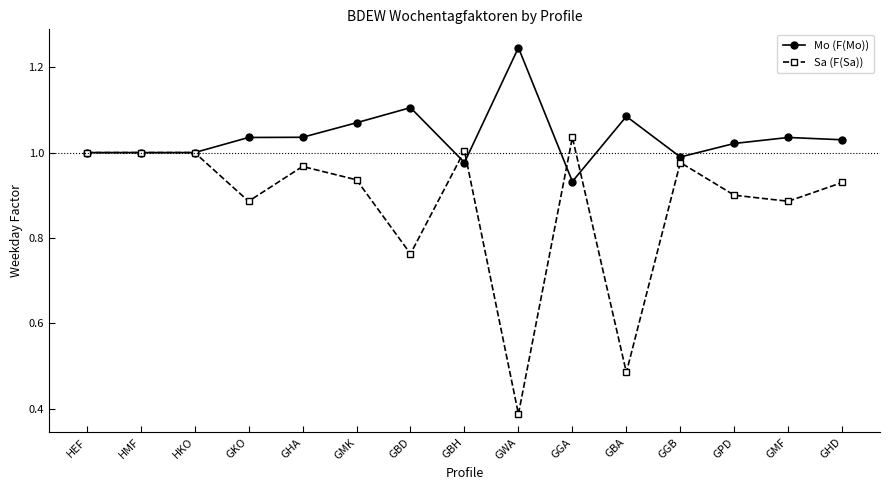

What is the sum of all Sa (F(Sa)) values?

13.2